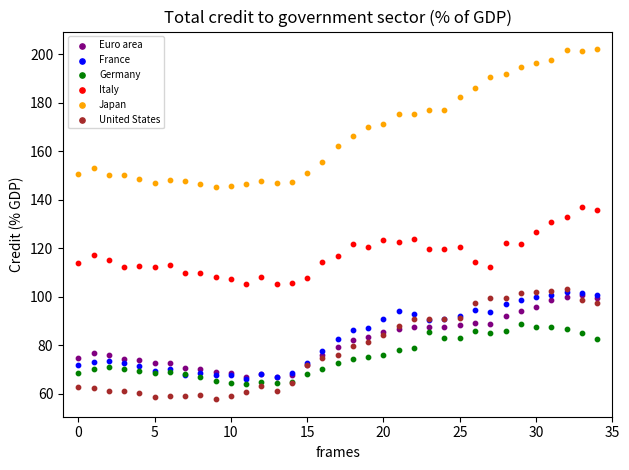

What are all the series names shown in the legend?

Euro area, France, Germany, Italy, Japan, United States